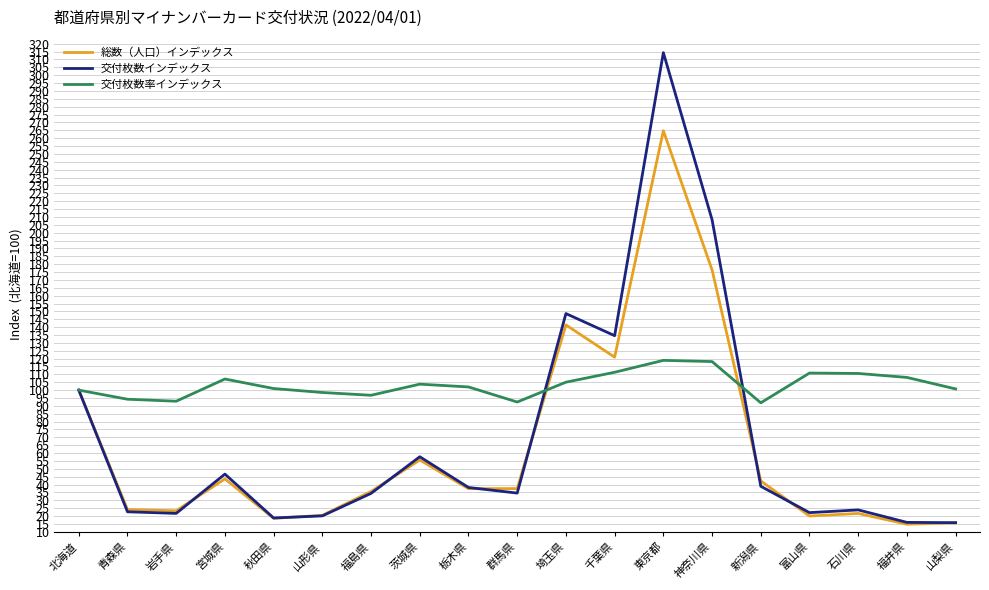

What position from the right is 秋田県?

15